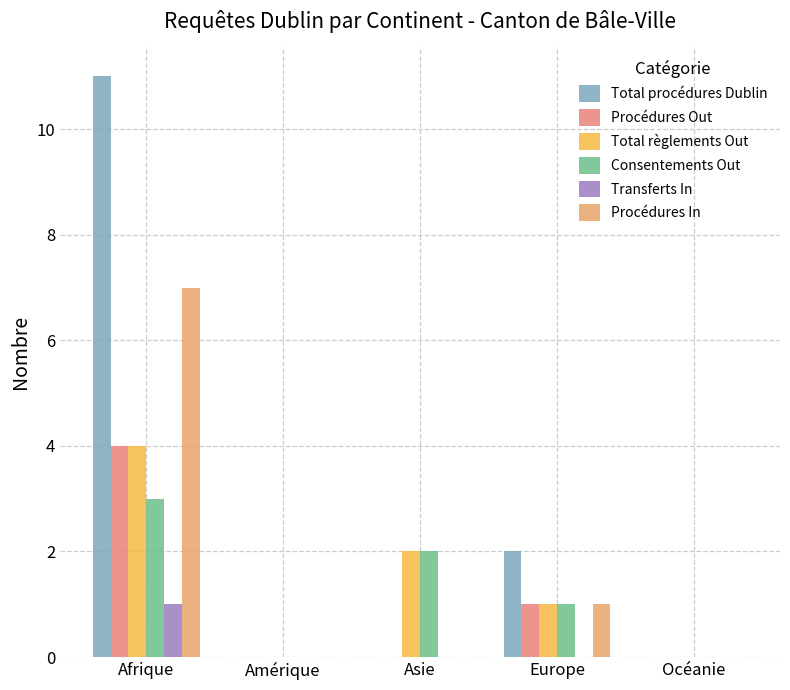

At which category is the sum across all series the highest?

Afrique